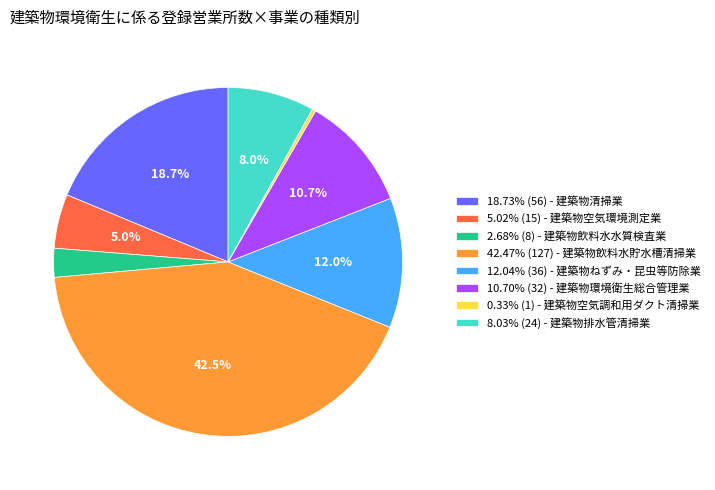

How many segments does this pie chart have?

8